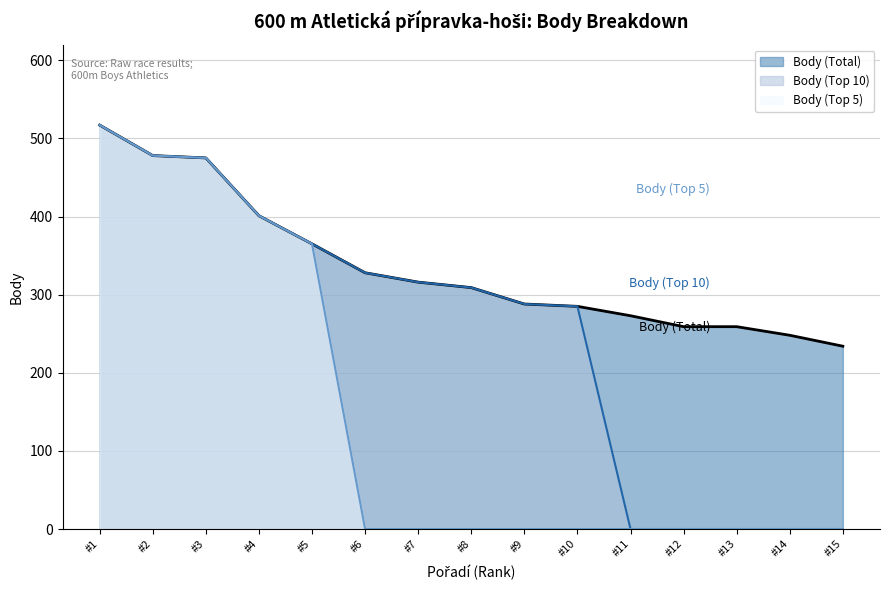

True or false: Body (Top 5) and Body (Top 10) cross at least once.

False